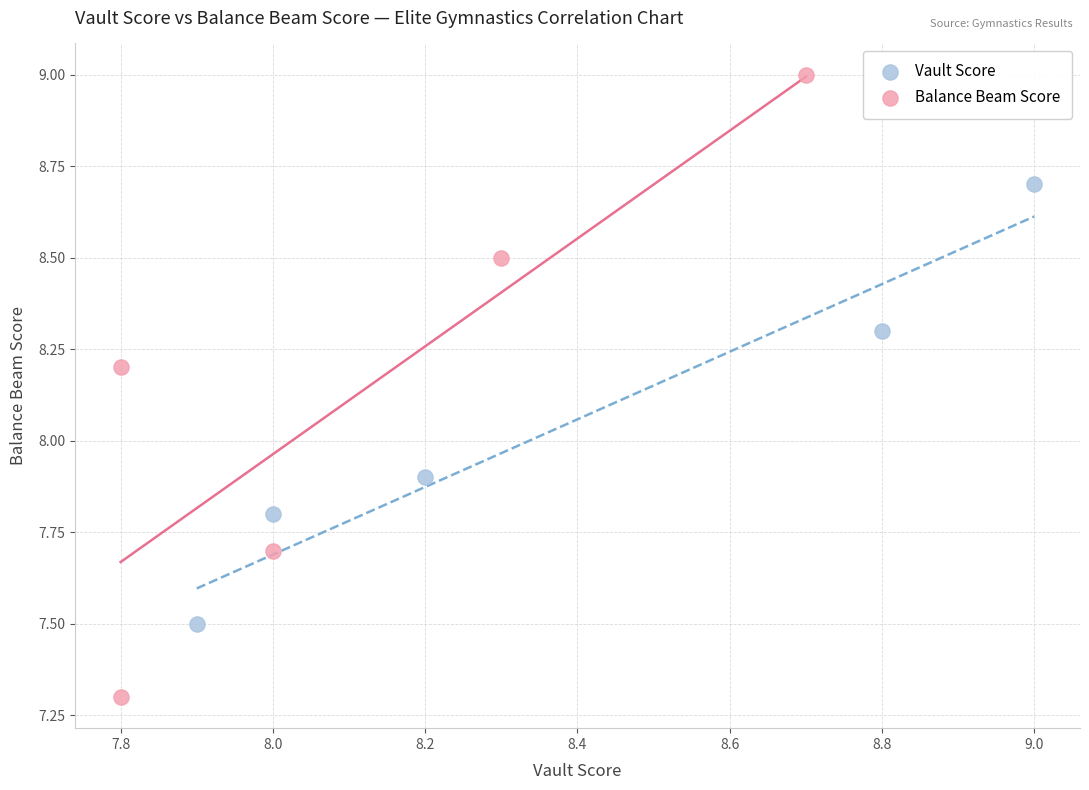

What are all the series names shown in the legend?

Vault Score, Balance Beam Score